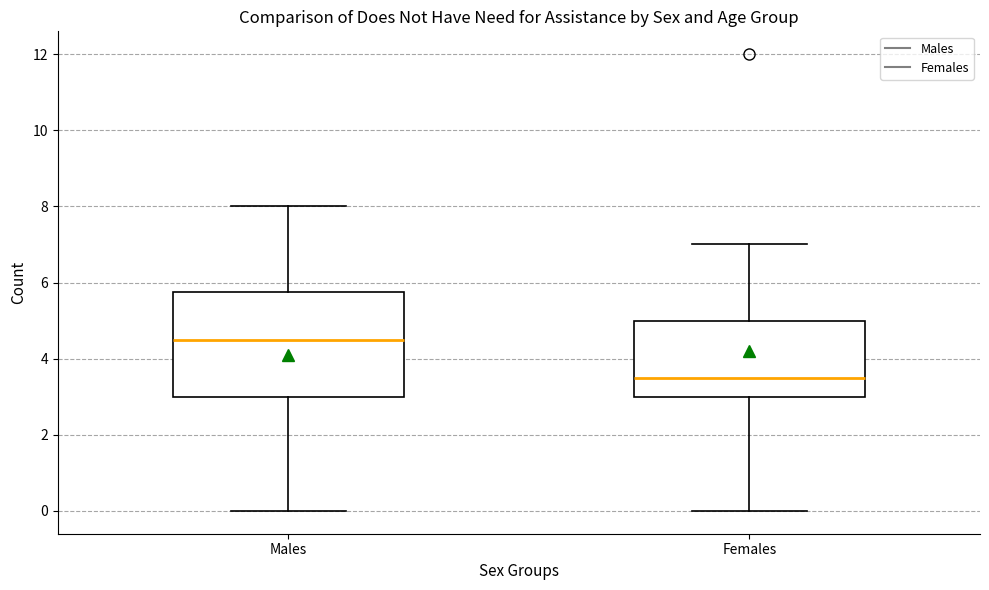

Reading left to right, read every box against the y-axis: the position of its median line, the range the box covers, and the ends of its whiskers. The values are not printed on the chart, so give them approximately, as read against the axis.

Males: median 4.6, box 3.0 to 5.8, whiskers 0.0 to 8.0
Females: median 3.6, box 3.0 to 5.0, whiskers 0.0 to 7.0